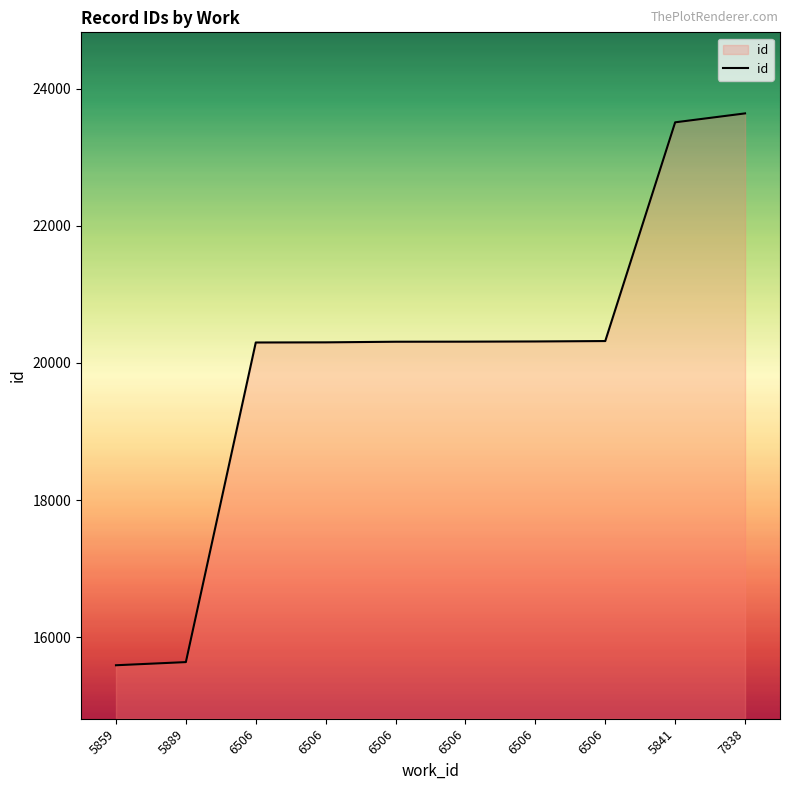

Rank the categories by value from lowest to highest.

5859, 5889, 6506, 6506, 6506, 6506, 6506, 6506, 5841, 7838